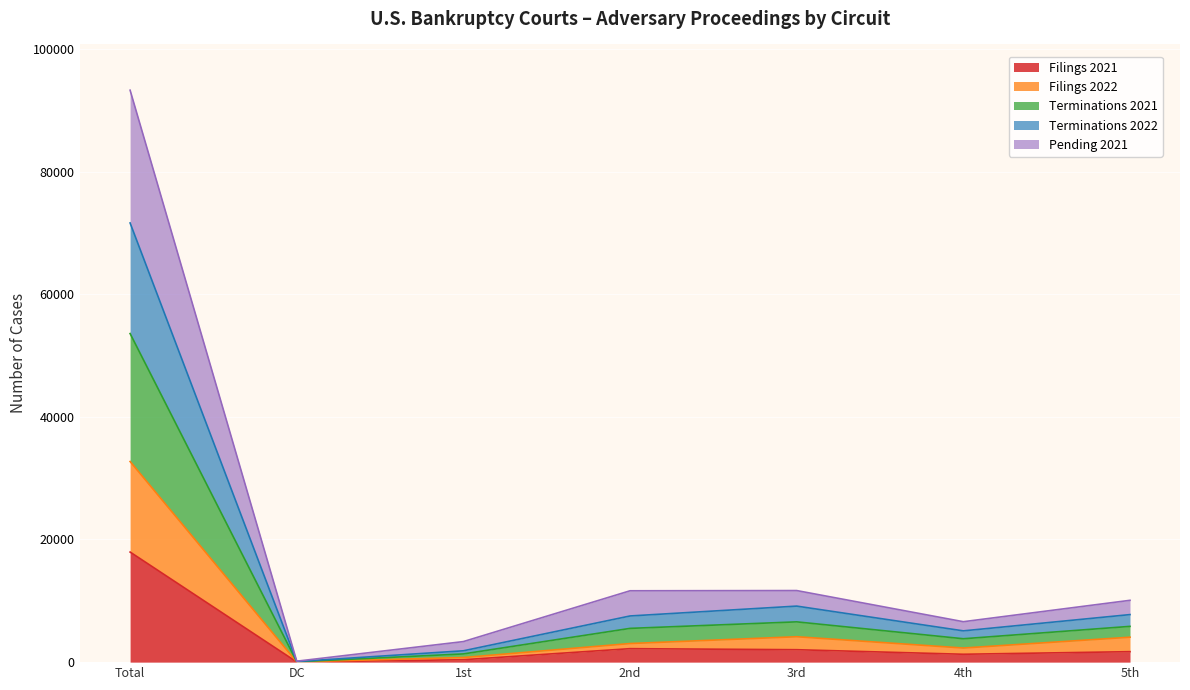

Which series has the largest total across all categories?

Terminations 2021